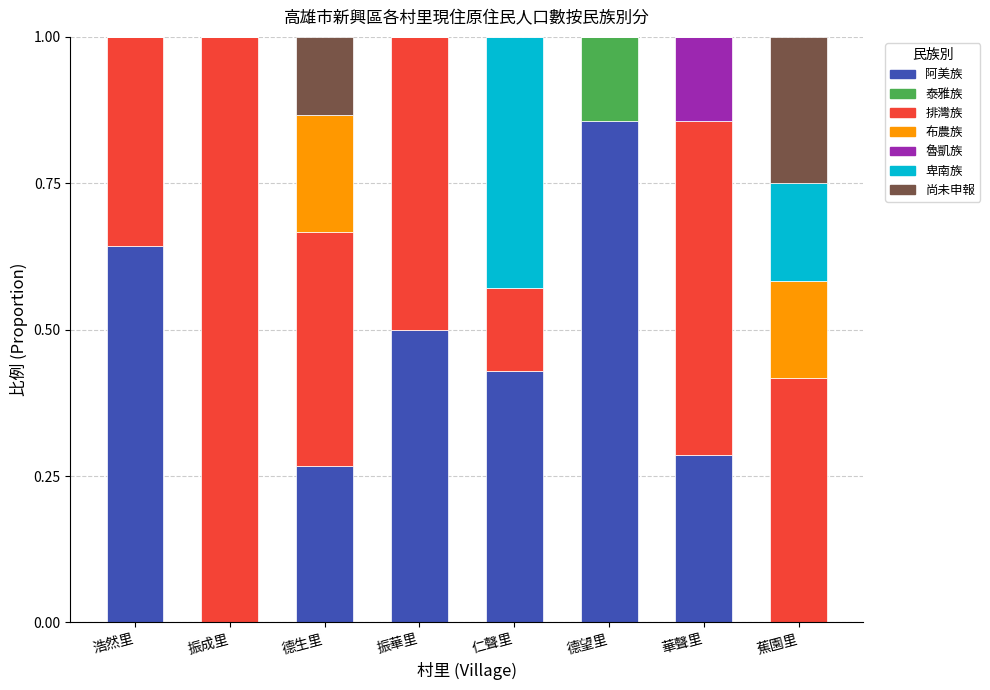

Is it true that 阿美族 equals -0.6 at 蕉園里?

False